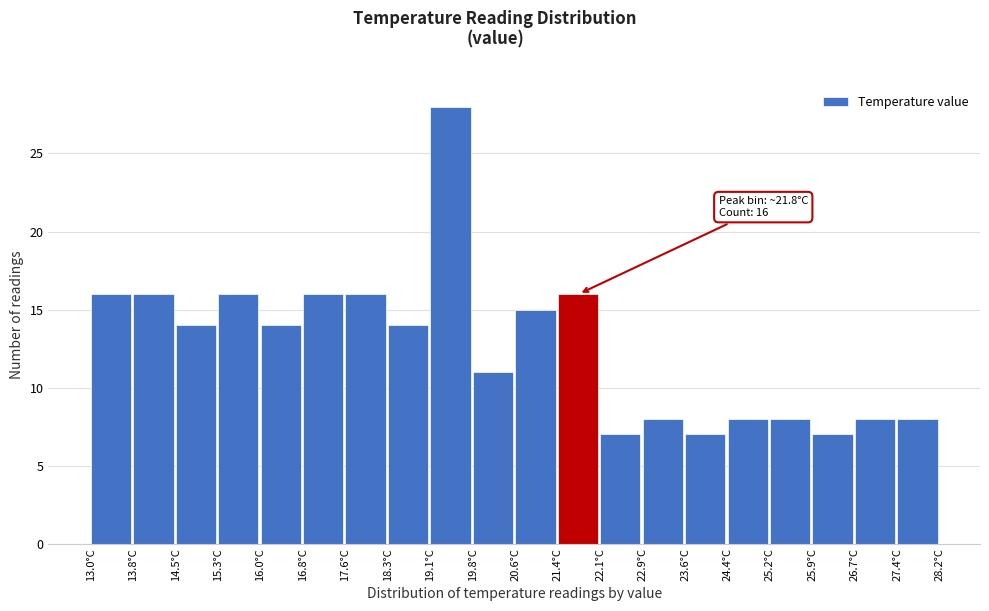

Which range on the x-axis has the tallest bar?

19.08 to 19.84